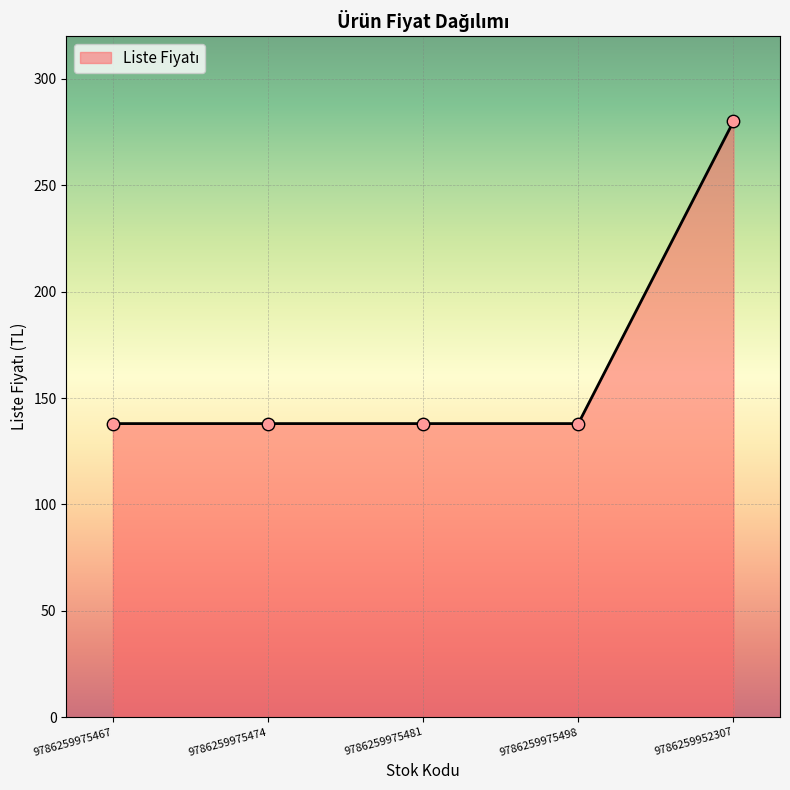

Approximately how many times larger is the value at 9786259975498 compared to 9786259952307?

0.5